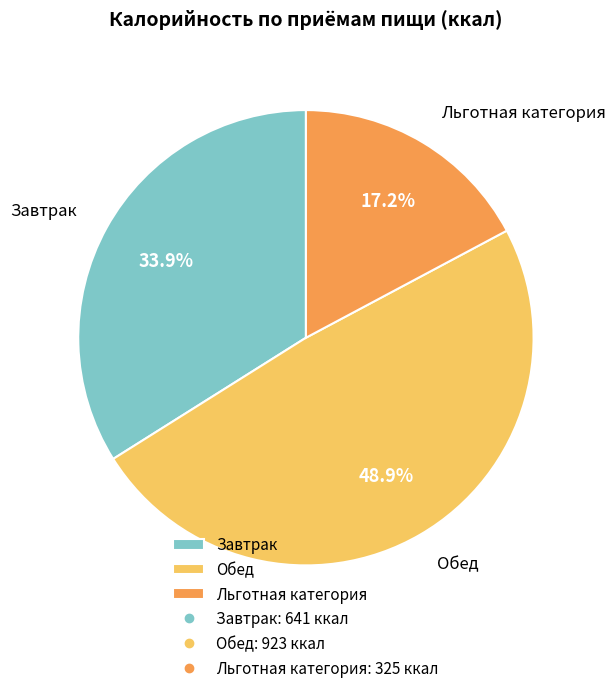

Which category has the smallest portion of the pie?

Льготная категория